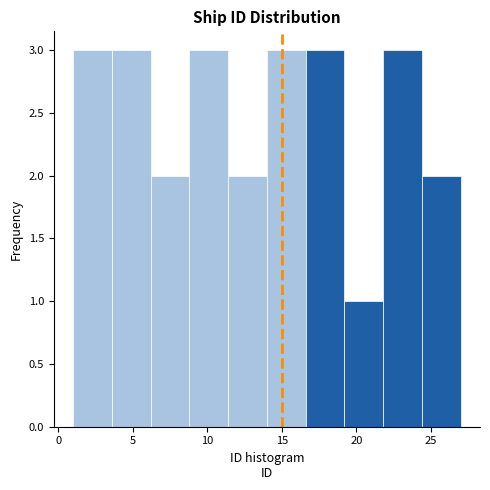

What is the height of the bar covering 11.4 to 14.0 on the x-axis? Neither the bar edges nor the heights are printed on the chart, so give them approximately, as read against the axes.

2